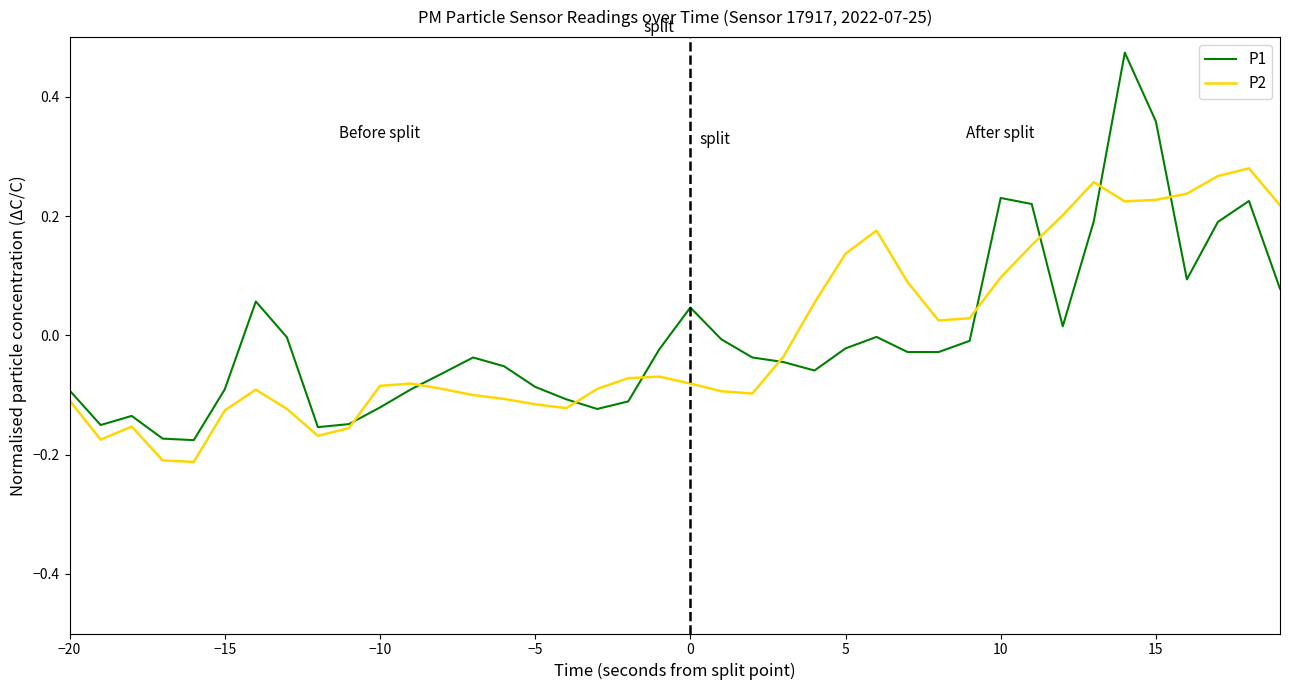

Rank the series by their maximum value, from lowest to highest.

P2, P1